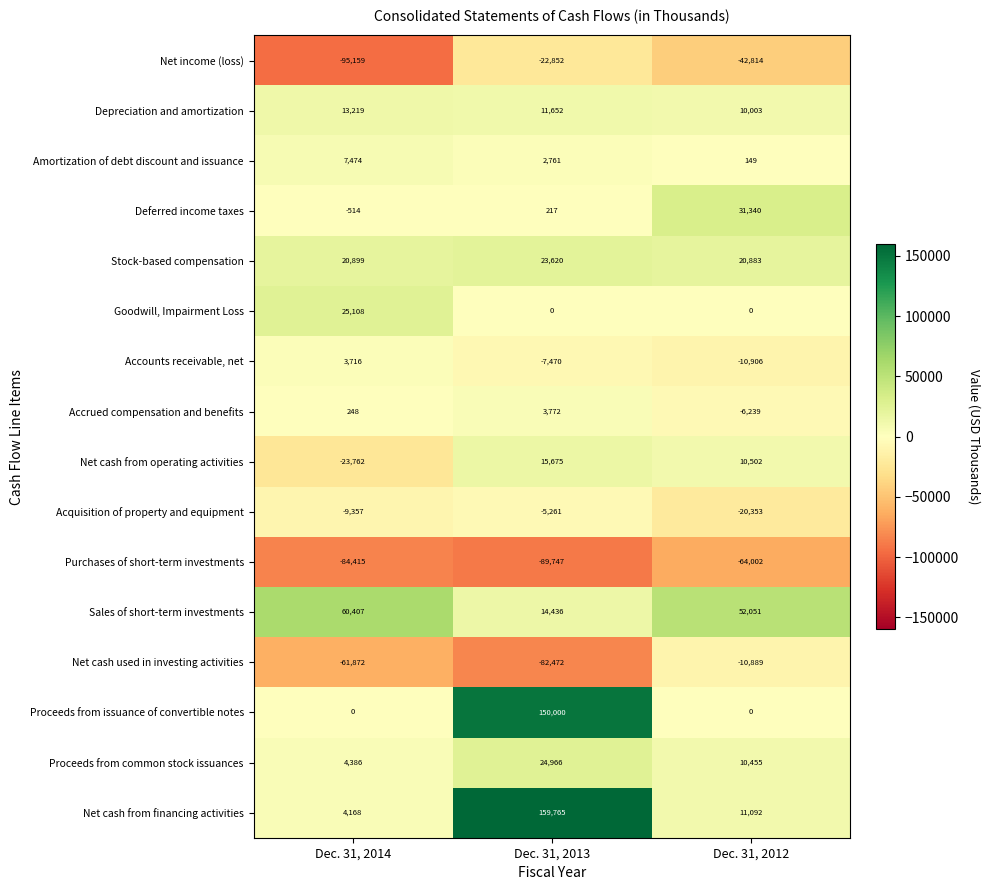

Which series changed the most between Dec. 31, 2014 and Dec. 31, 2012?

Net income (loss)